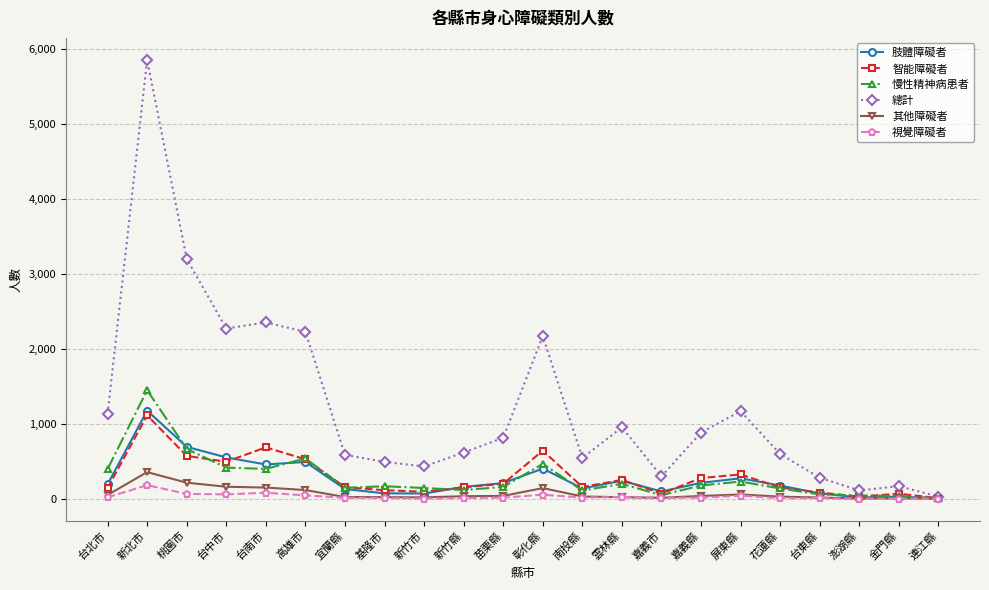

What is the label of the 2nd point from the right?

金門縣